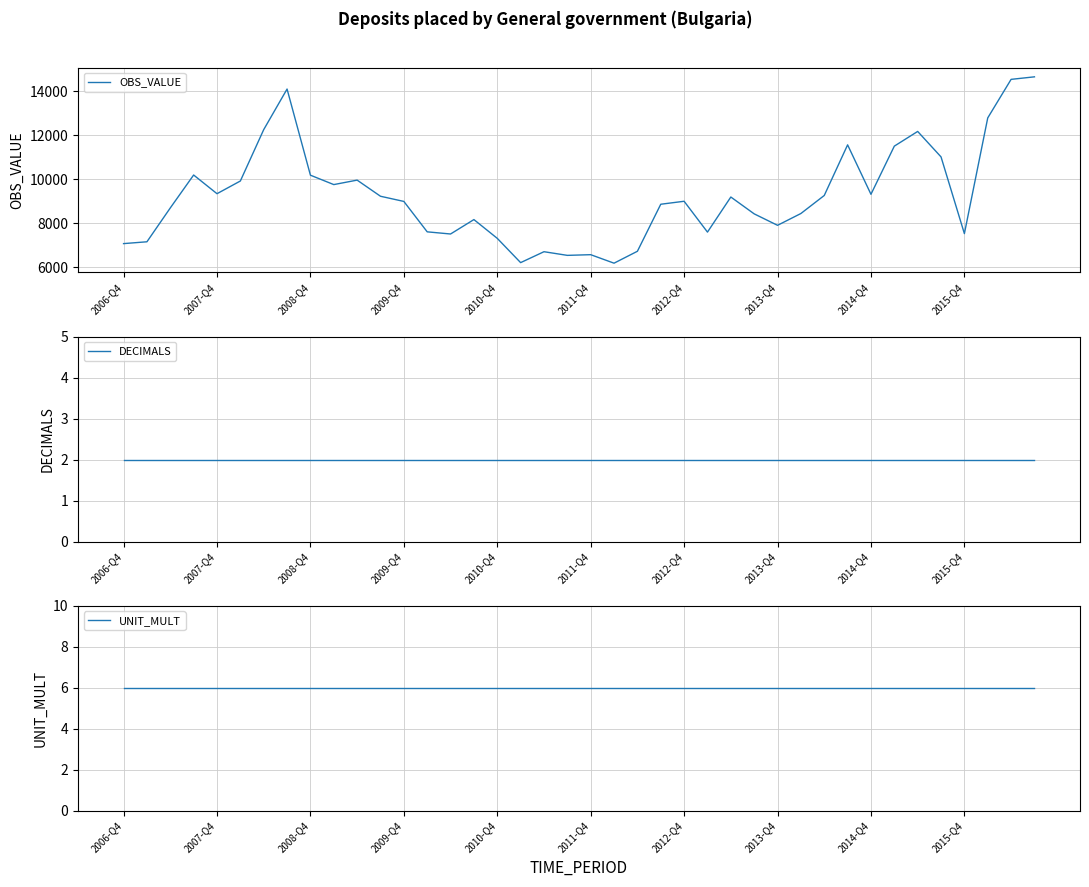

At how many categories does at least one series exceed 2527?

40